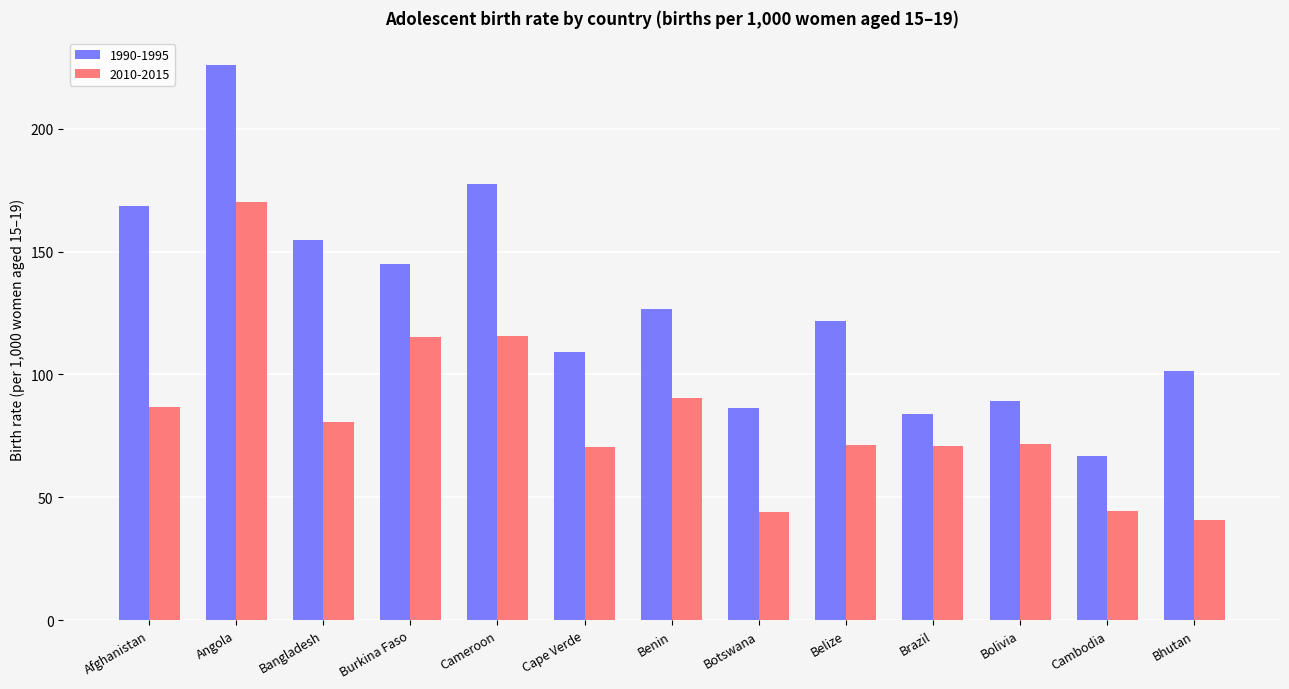

Rank the series by their maximum value, from lowest to highest.

2010-2015, 1990-1995